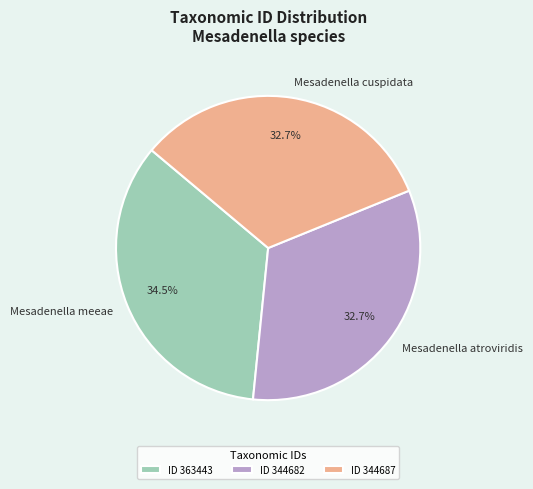

What percentage is NOT represented by Mesadenella meeae?

65.5%